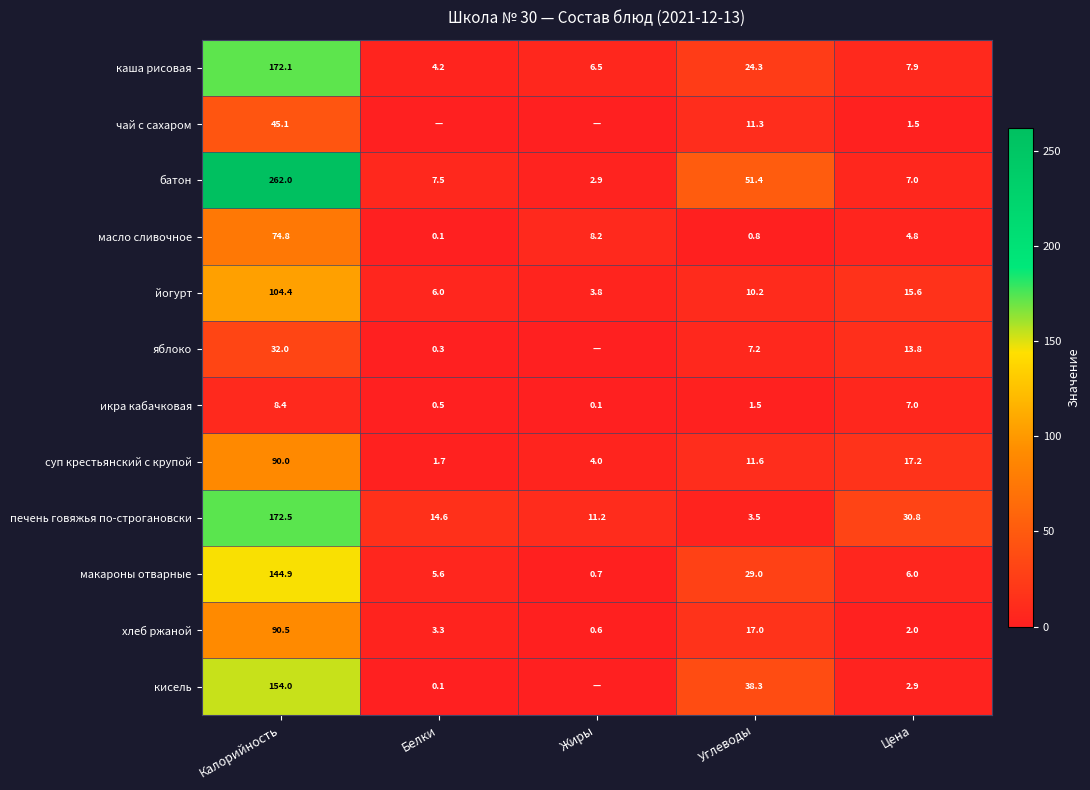

Rank the categories by икра кабачковая value from highest to lowest.

Калорийность, Цена, Углеводы, Белки, Жиры